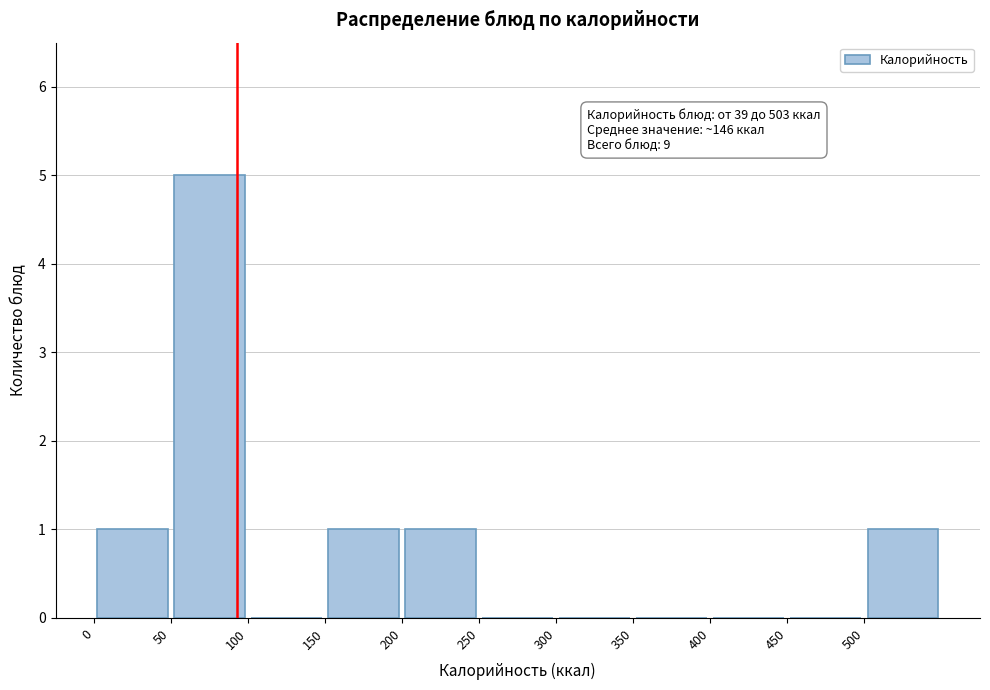

Over which range of the x-axis is the bar tallest?

50 to 100